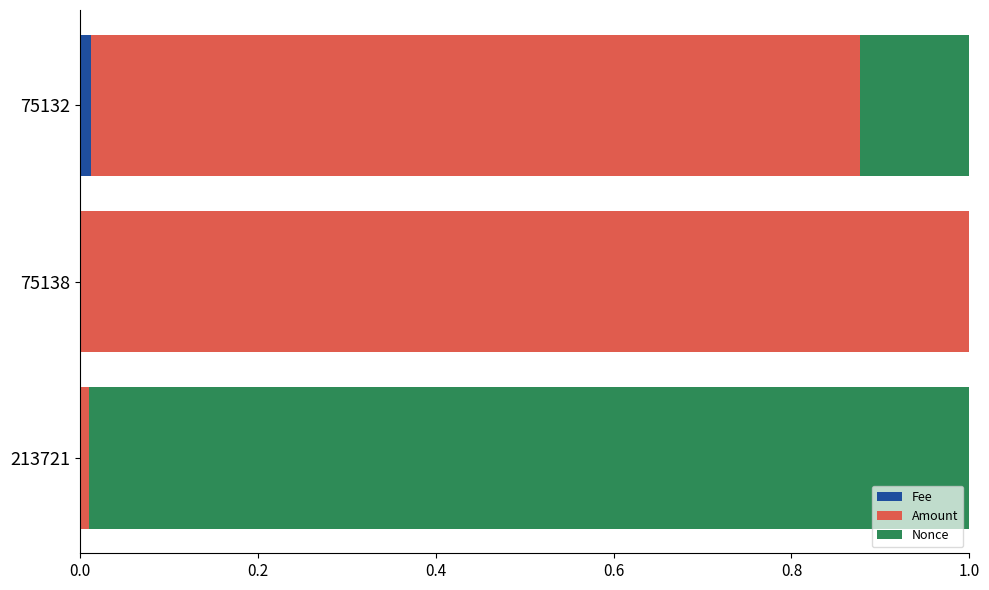

Is it true that Fee equals 0.0 at 75132?

True